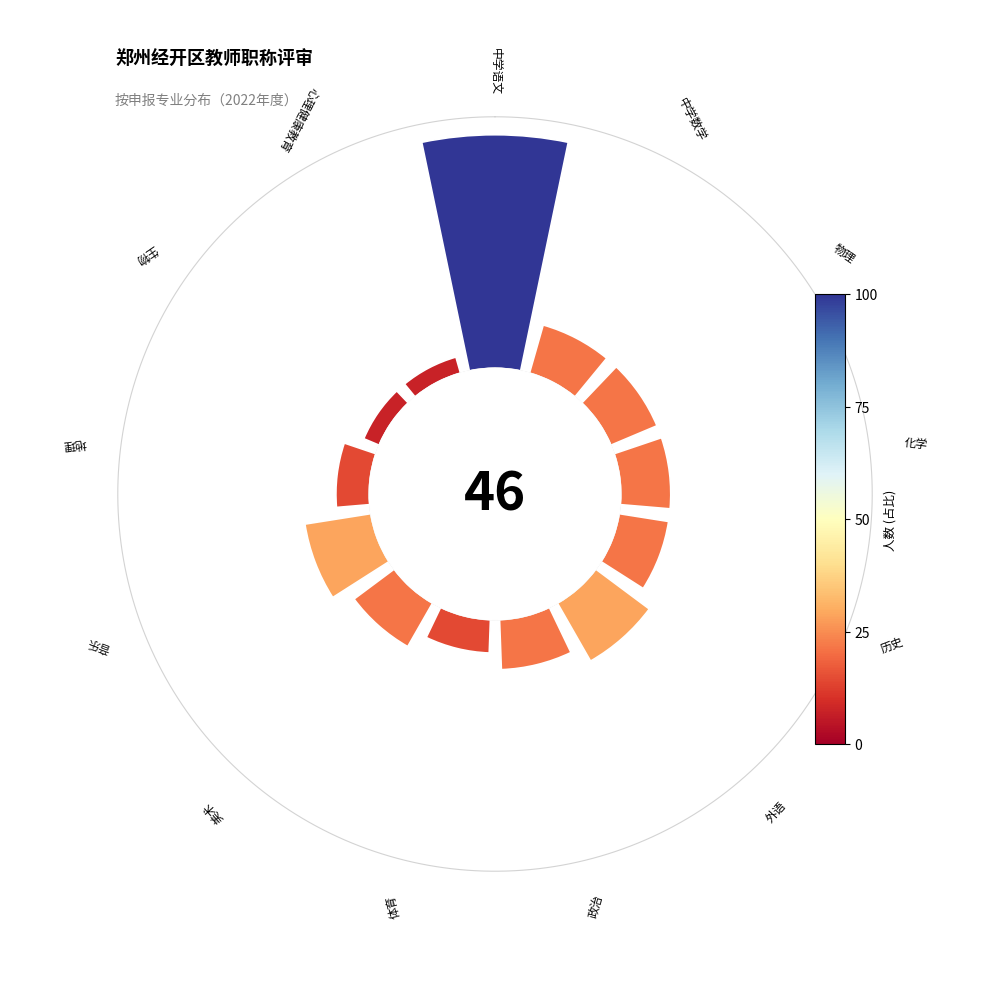

What percentage is the 270° slice, to the nearest percent?

7%